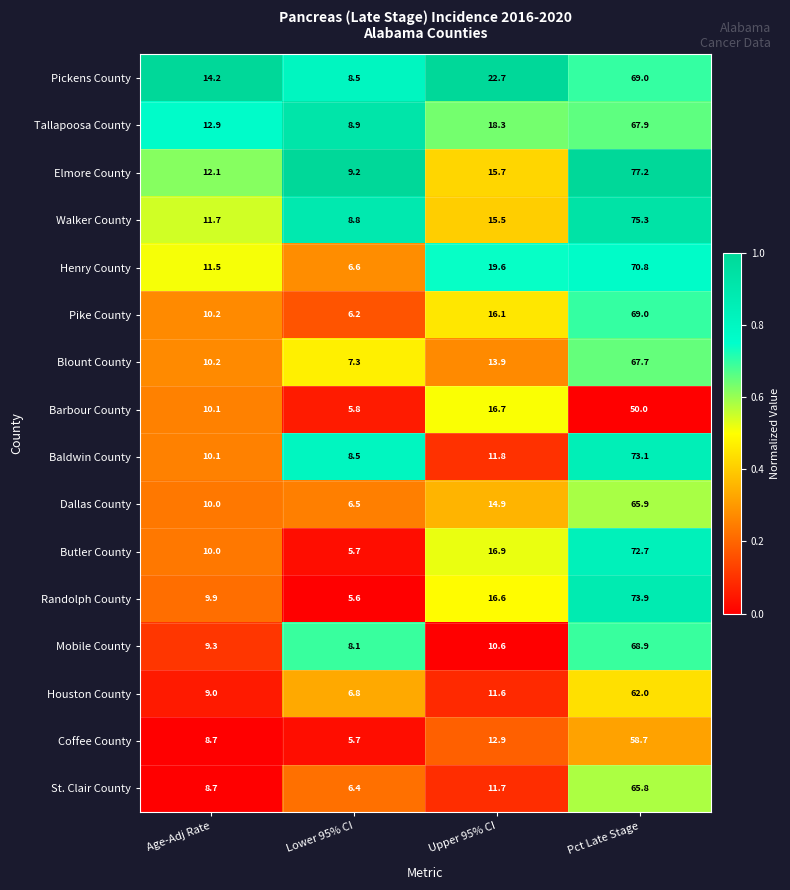

Which series has the widest spread of values?

Randolph County